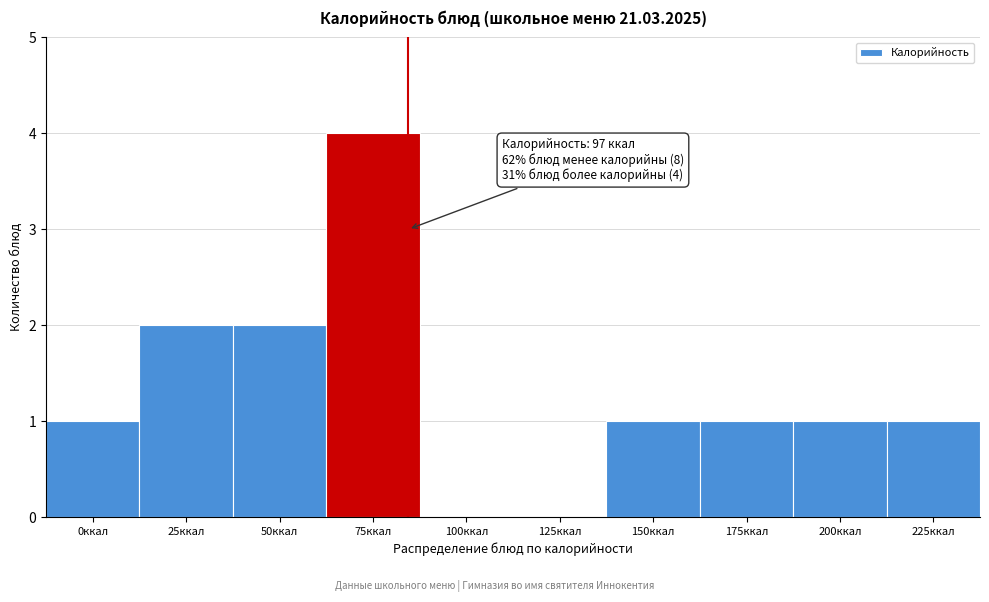

Reading left to right, list all the values displayed in this chart.

0ккал=1	25ккал=2	50ккал=2	75ккал=4	100ккал=0	125ккал=0	150ккал=1	175ккал=1	200ккал=1	225ккал=1